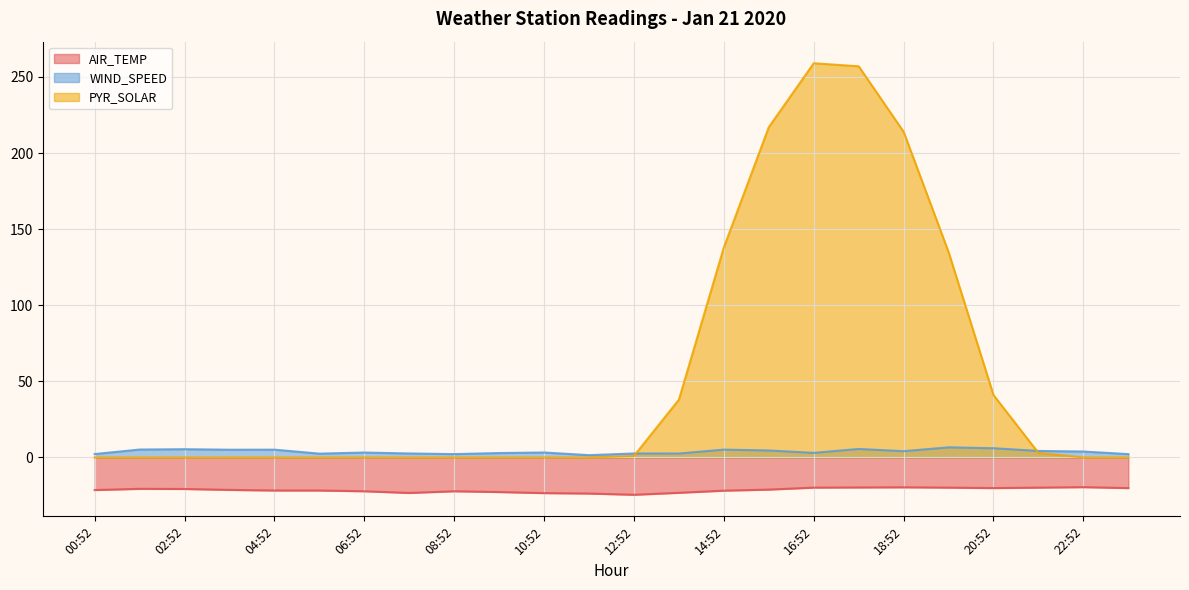

What is the label of the 17th point from the right?

07:52